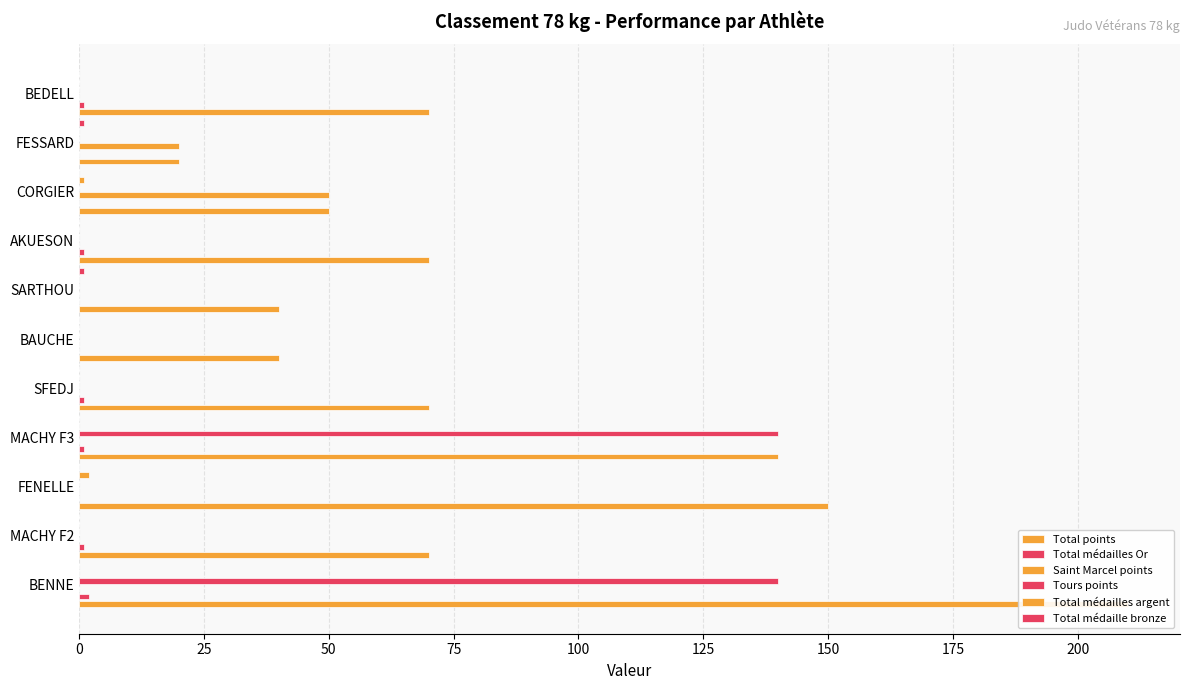

Which series has the largest total across all categories?

Total points